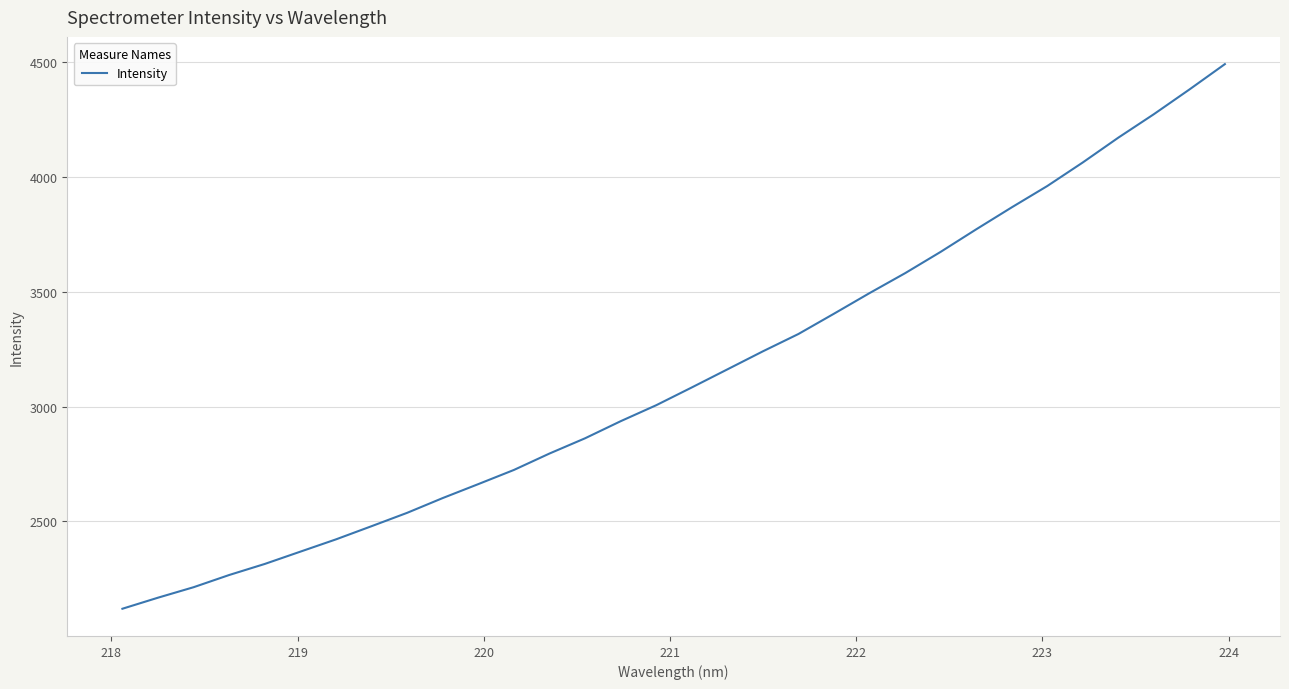

What is the maximum value shown in the chart?

4491.3